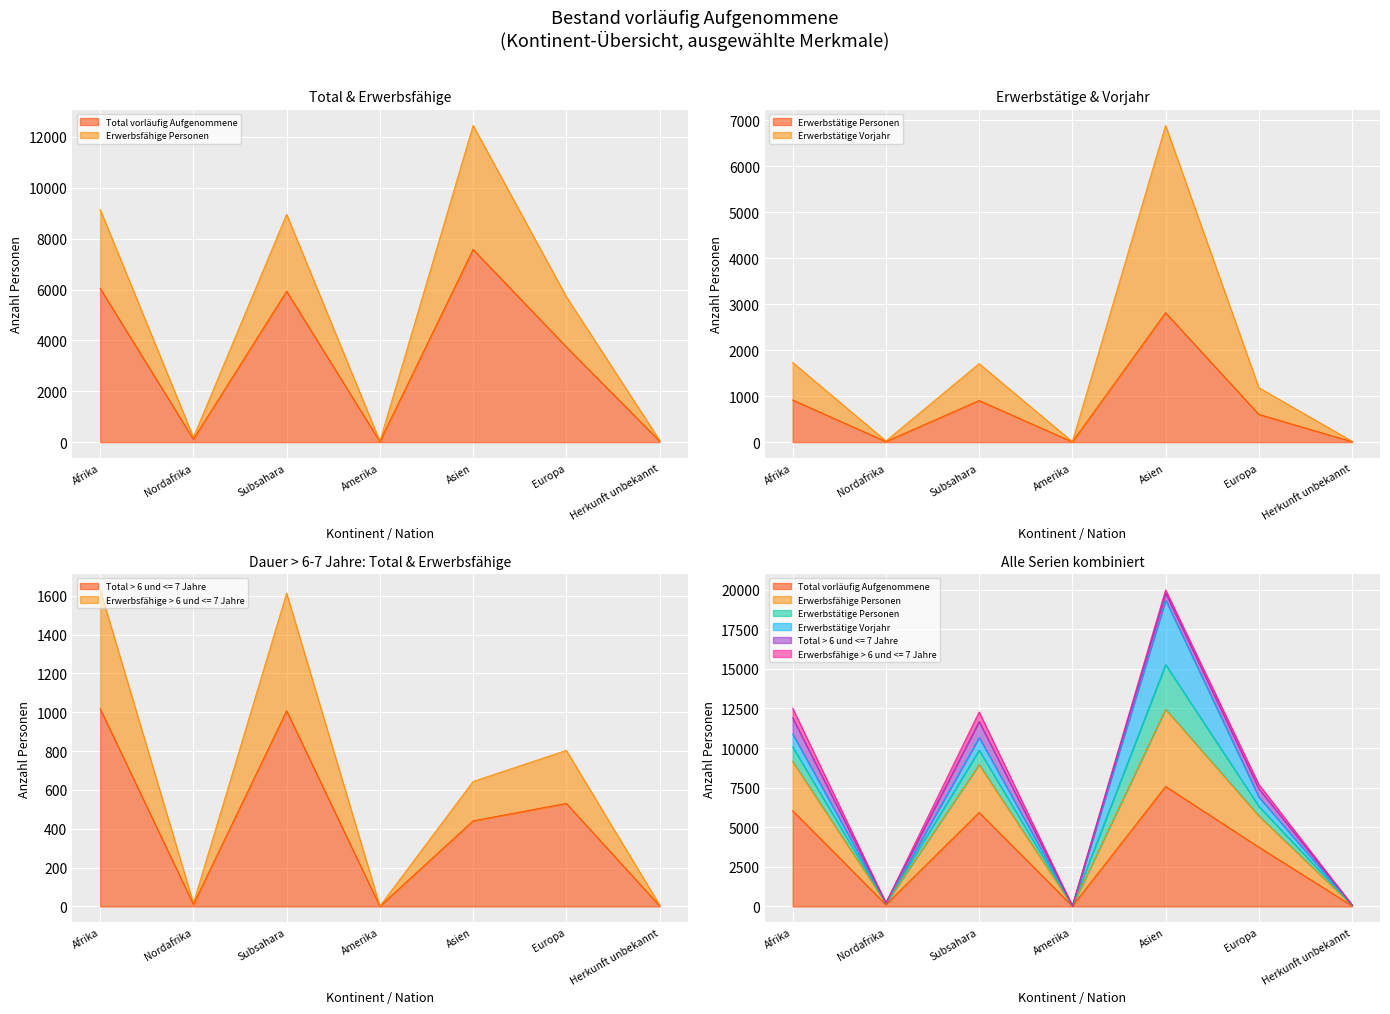

List the series in order of their peak value, lowest first.

Total > 6 und <= 7 Jahre, Erwerbsfähige > 6 und <= 7 Jahre, Erwerbstätige Personen, Erwerbstätige Vorjahr, Total vorläufig Aufgenommene, Erwerbsfähige Personen